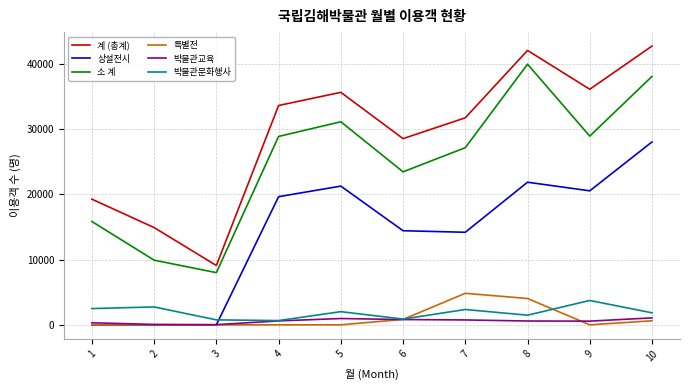

At which category is the sum across all series the highest?

10